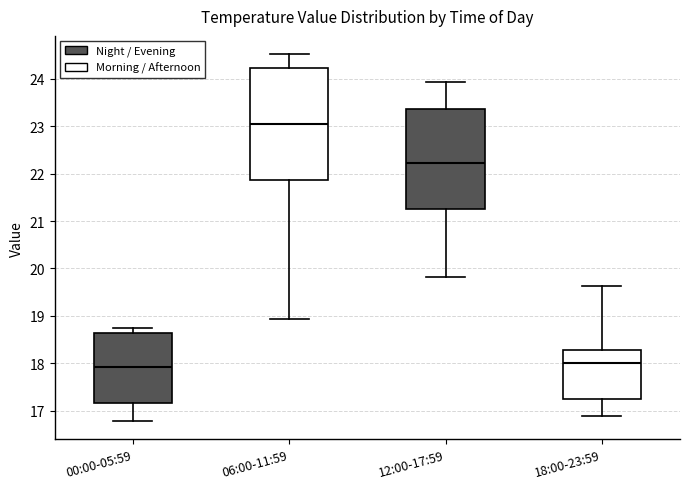

Reading left to right, read every box against the y-axis: the position of its median line, the range the box covers, and the ends of its whiskers. The values are not printed on the chart, so give them approximately, as read against the axis.

00:00-05:59: median 17.9, box 17.2 to 18.6, whiskers 16.8 to 18.7
06:00-11:59: median 23.1, box 21.9 to 24.2, whiskers 18.9 to 24.5
12:00-17:59: median 22.2, box 21.3 to 23.4, whiskers 19.8 to 23.9
18:00-23:59: median 18.0, box 17.2 to 18.3, whiskers 16.9 to 19.6